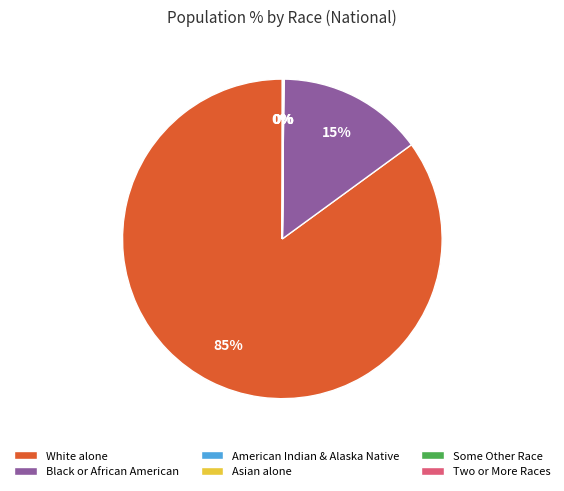

The White alone slice represents 85% of the pie. True or false?

True